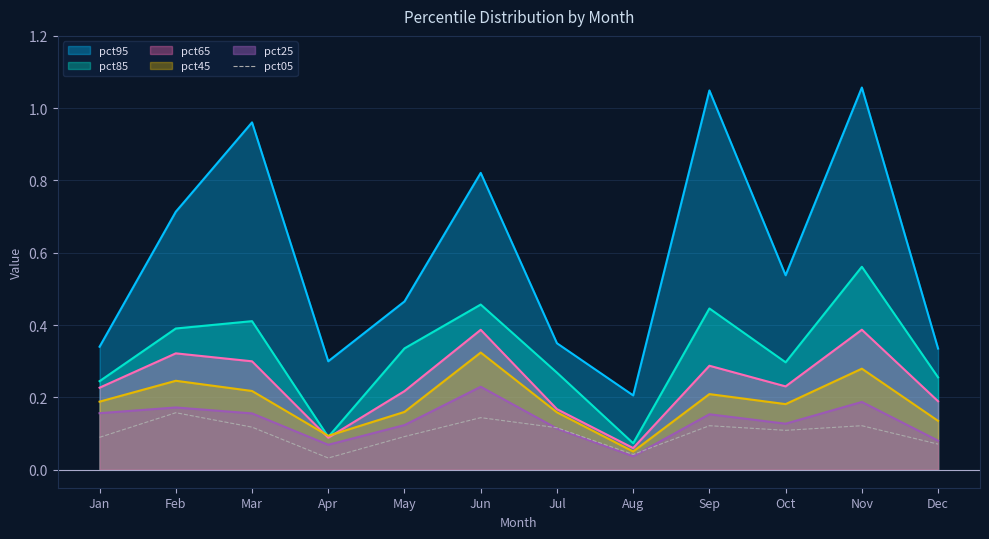

Rank the series by their maximum value, from highest to lowest.

pct95, pct85, pct65, pct45, pct25, pct05